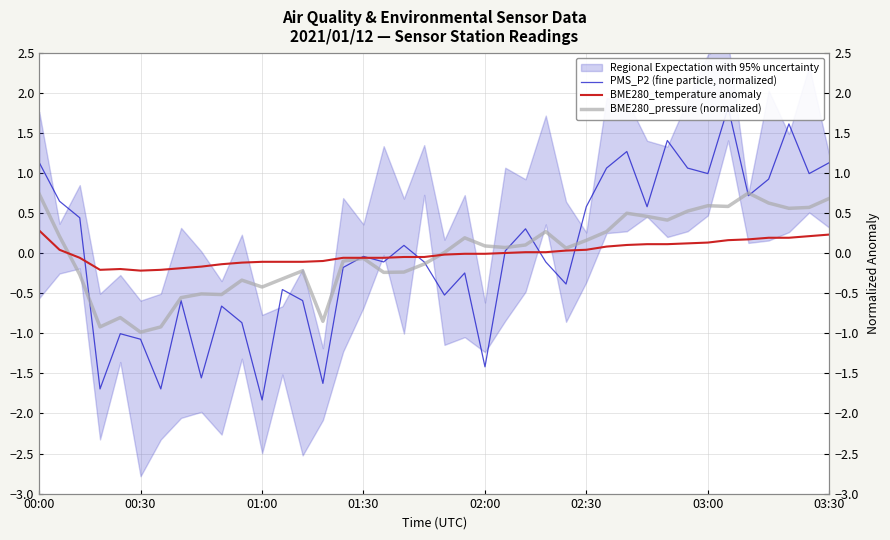

Reading left to right, extract all data points from this chart.

PMS_P2 (fine particle, normalized): 1.1	0.6	0.4	-1.7	-1.0	-1.1	-1.7	-0.6	-1.6	-0.7	-0.9	-1.8	-0.5	-0.6	-1.6	-0.2	-0.0	-0.1	0.1	-0.1	-0.5	-0.2	-1.4	0.0	0.3	-0.1	-0.4	0.6	1.1	1.3	0.6	1.4	1.1	1.0	1.8	0.7	0.9	1.6	1.0	1.1
BME280_temperature anomaly: 0.3	0.0	-0.1	-0.2	-0.2	-0.2	-0.2	-0.2	-0.2	-0.1	-0.1	-0.1	-0.1	-0.1	-0.1	-0.1	-0.1	-0.1	-0.0	-0.0	-0.0	-0.0	-0.0	0.0	0.0	0.0	0.0	0.0	0.1	0.1	0.1	0.1	0.1	0.1	0.2	0.2	0.2	0.2	0.2	0.2
BME280_pressure (normalized): 0.7	0.2	-0.3	-0.9	-0.8	-1.0	-0.9	-0.6	-0.5	-0.5	-0.3	-0.4	-0.3	-0.2	-0.9	-0.1	-0.1	-0.2	-0.2	-0.1	0.0	0.2	0.1	0.1	0.1	0.3	0.1	0.2	0.3	0.5	0.5	0.4	0.5	0.6	0.6	0.7	0.6	0.6	0.6	0.7